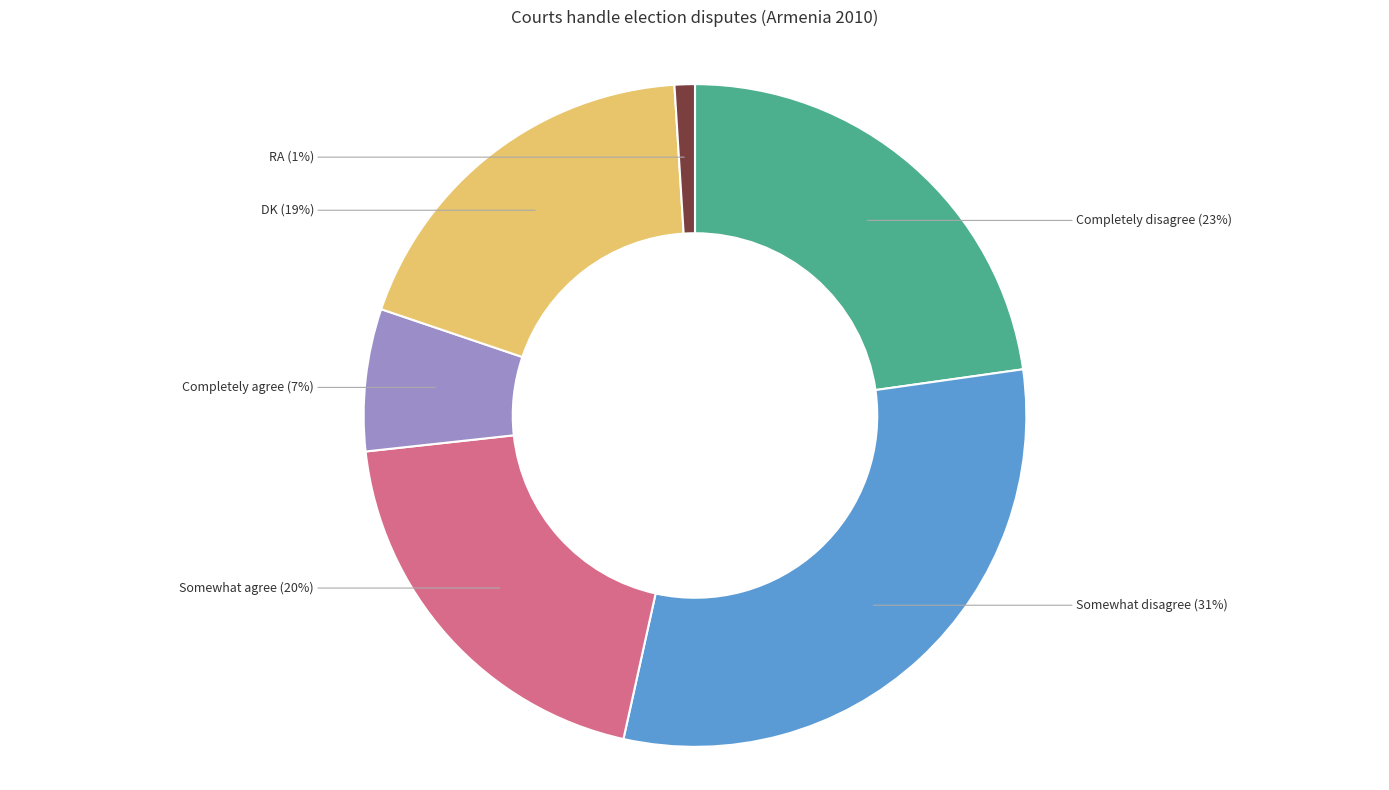

To the nearest percent, what percentage of the pie is Completely agree?

7%